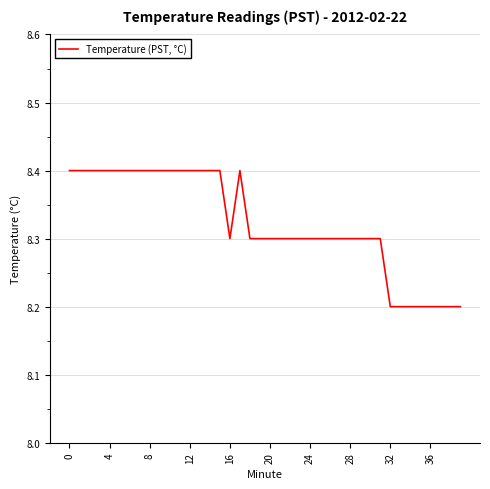

Count the values in the range 8 to 9.

40